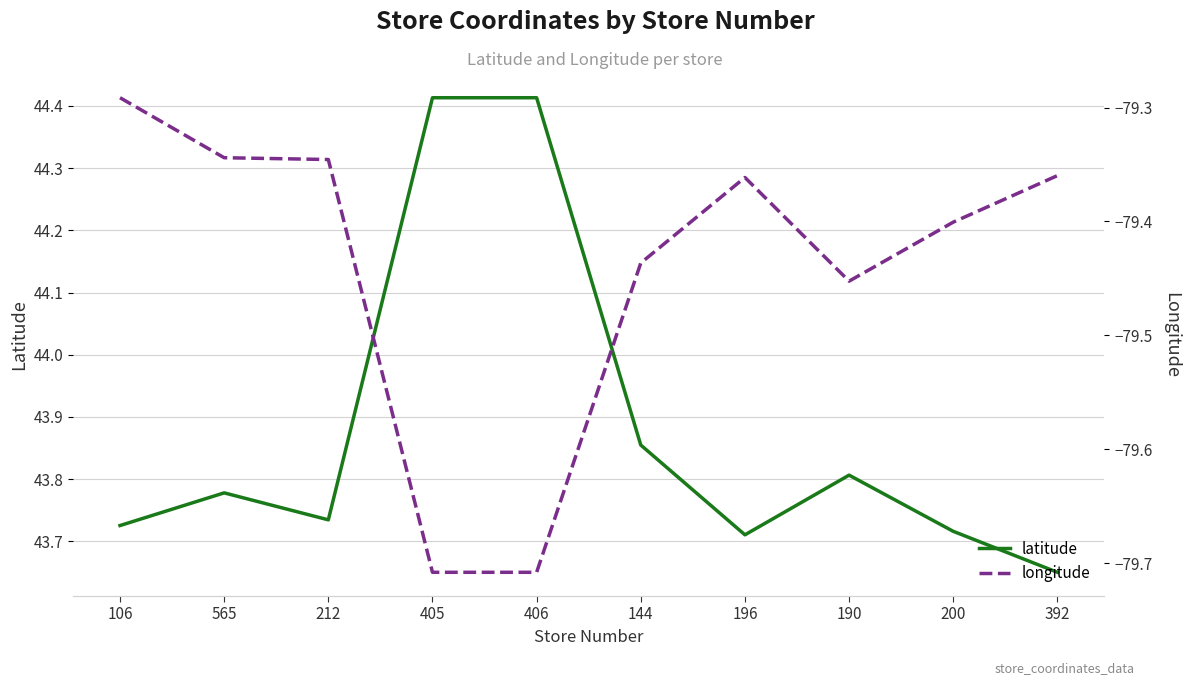

Which has a higher value, 392 or 144?

144